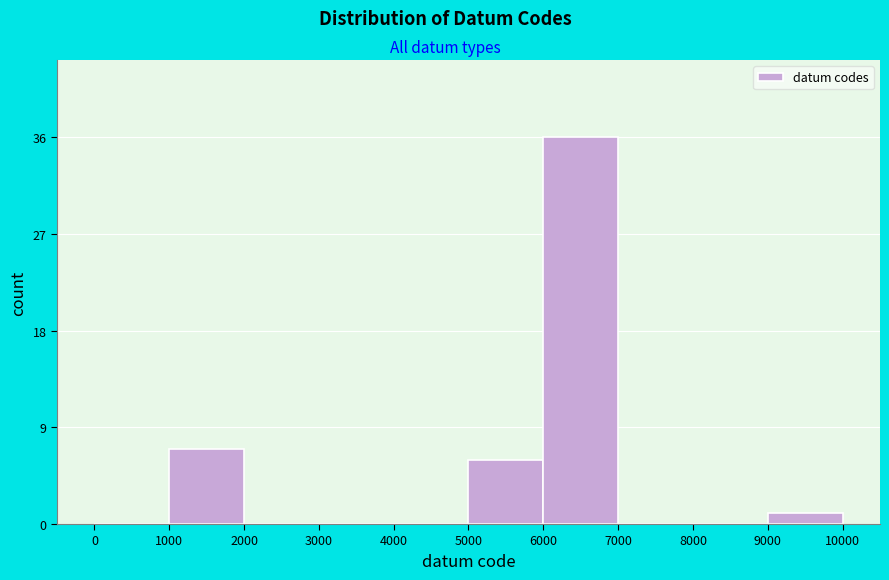

What is the height of the bar covering 6000 to 7000 on the x-axis? The values are not printed on the chart, so give them approximately, as read against the axis.

36